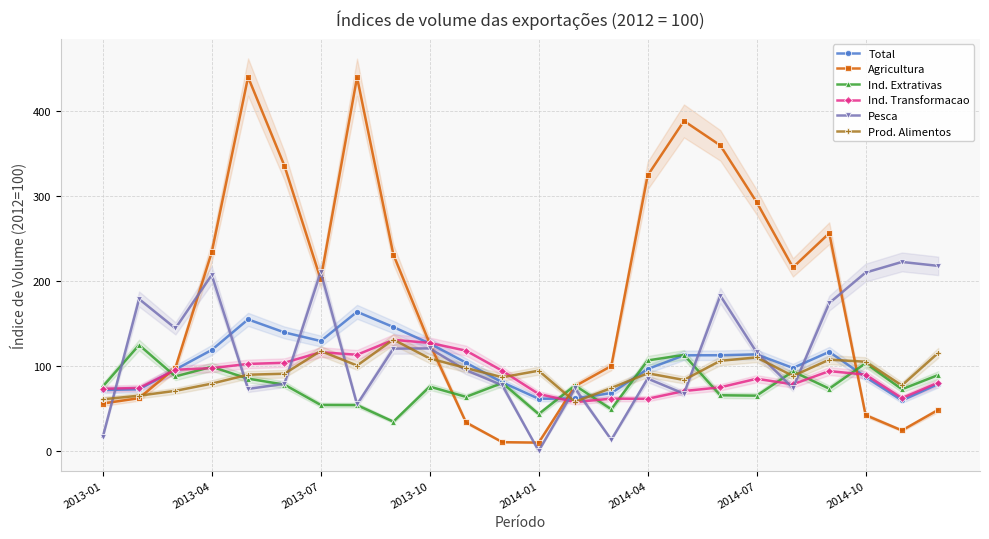

What is the highest value of the Agricultura series?

439.6